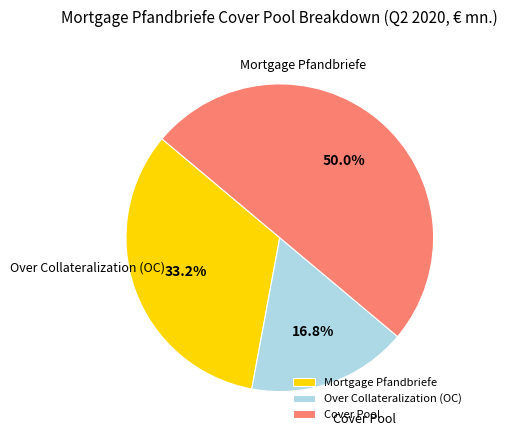

To the nearest percent, what portion does Over Collateralization (OC) represent?

17%